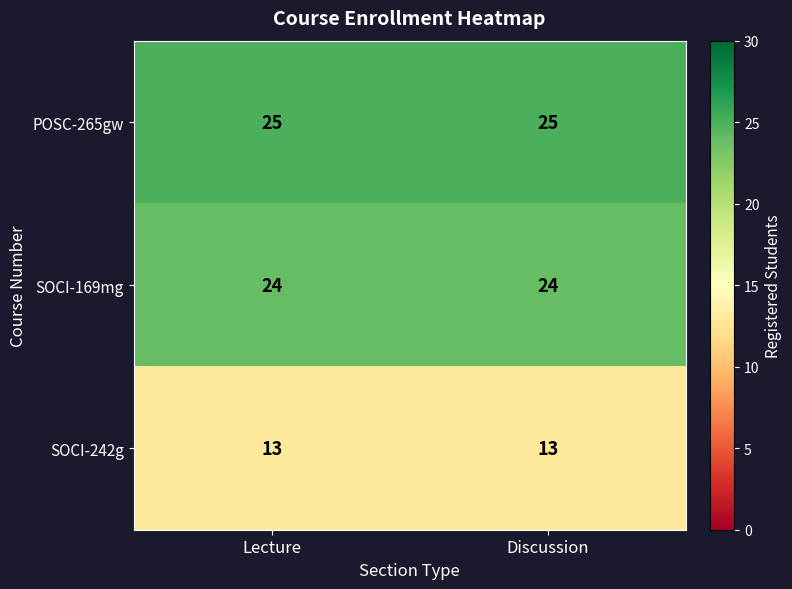

What is the total value across all series at Lecture?

62